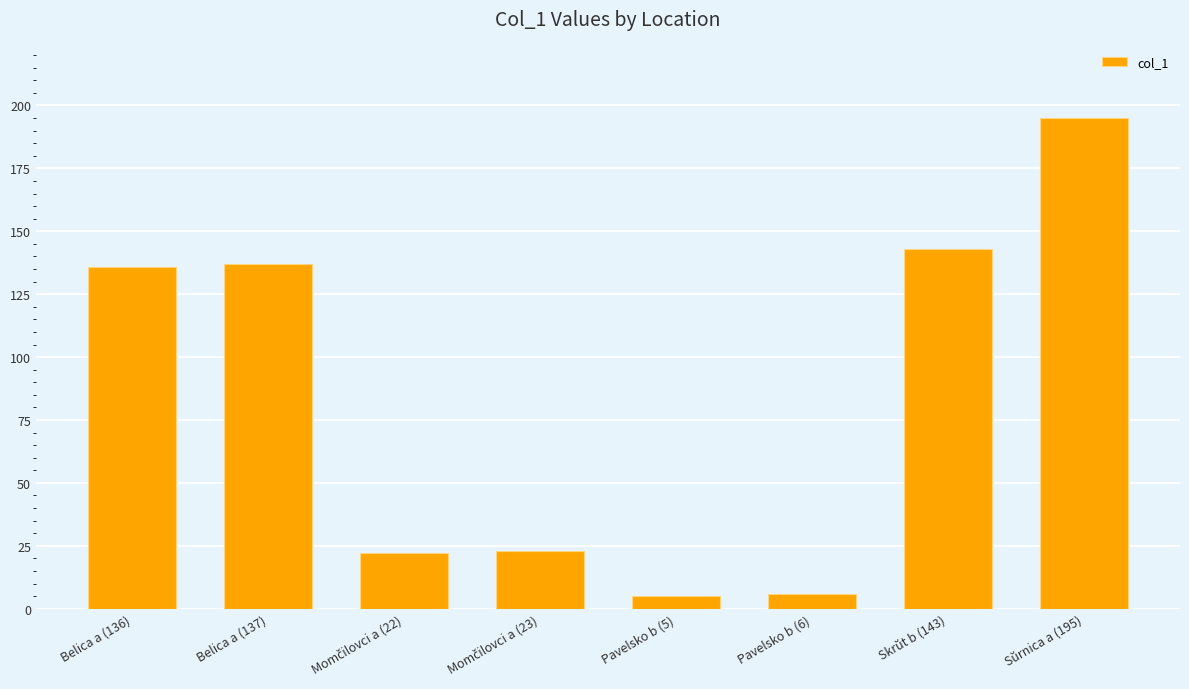

True or false: the data shows 137 at Belica a (137).

True